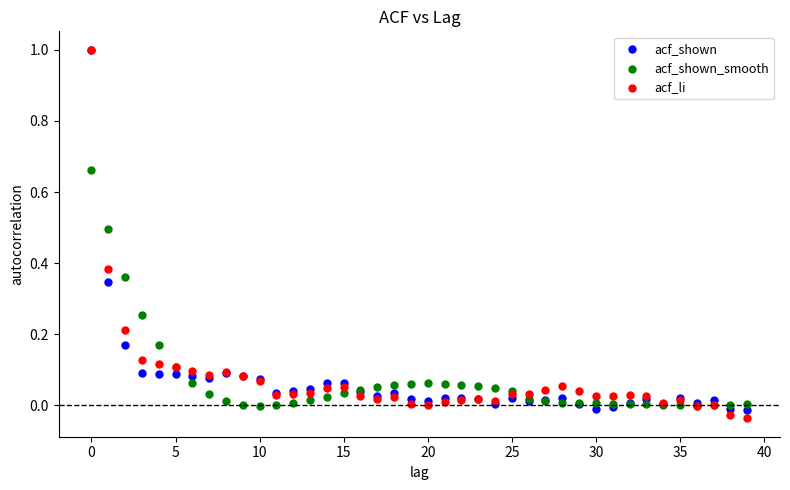

Which series contains the lowest Y value?

acf_li